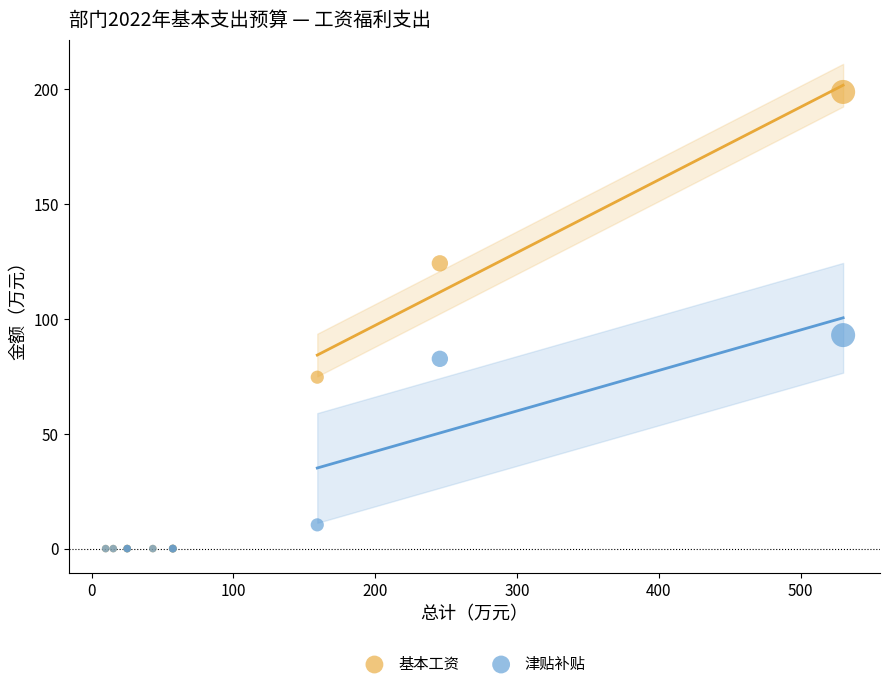

In the 津贴补贴 series, what Y value is closest to 46?

10.3